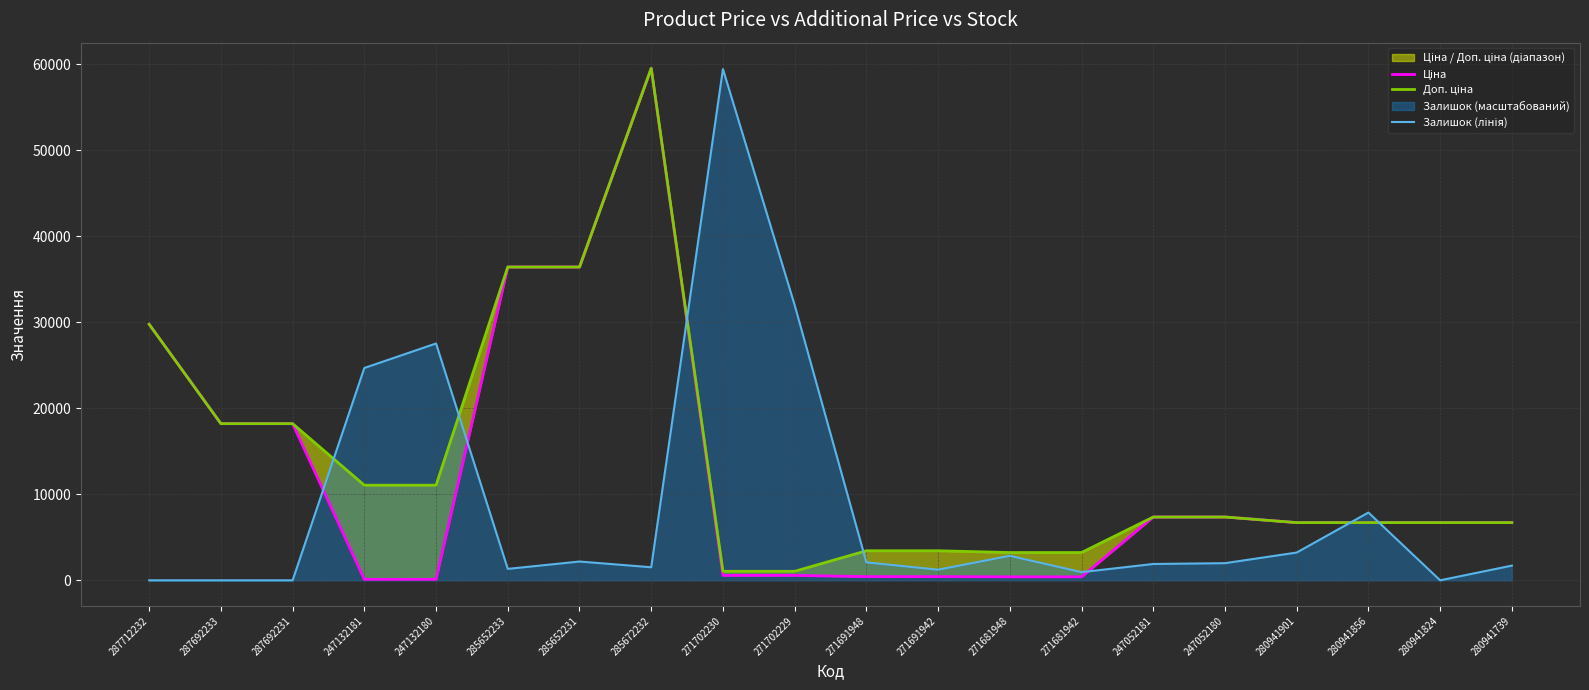

Where is Ціна nearest to the value 29816?

287712232